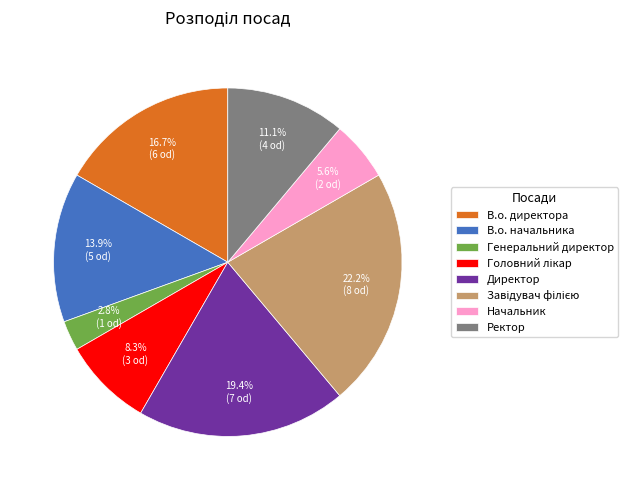

What percentage is NOT represented by Директор?

80.6%